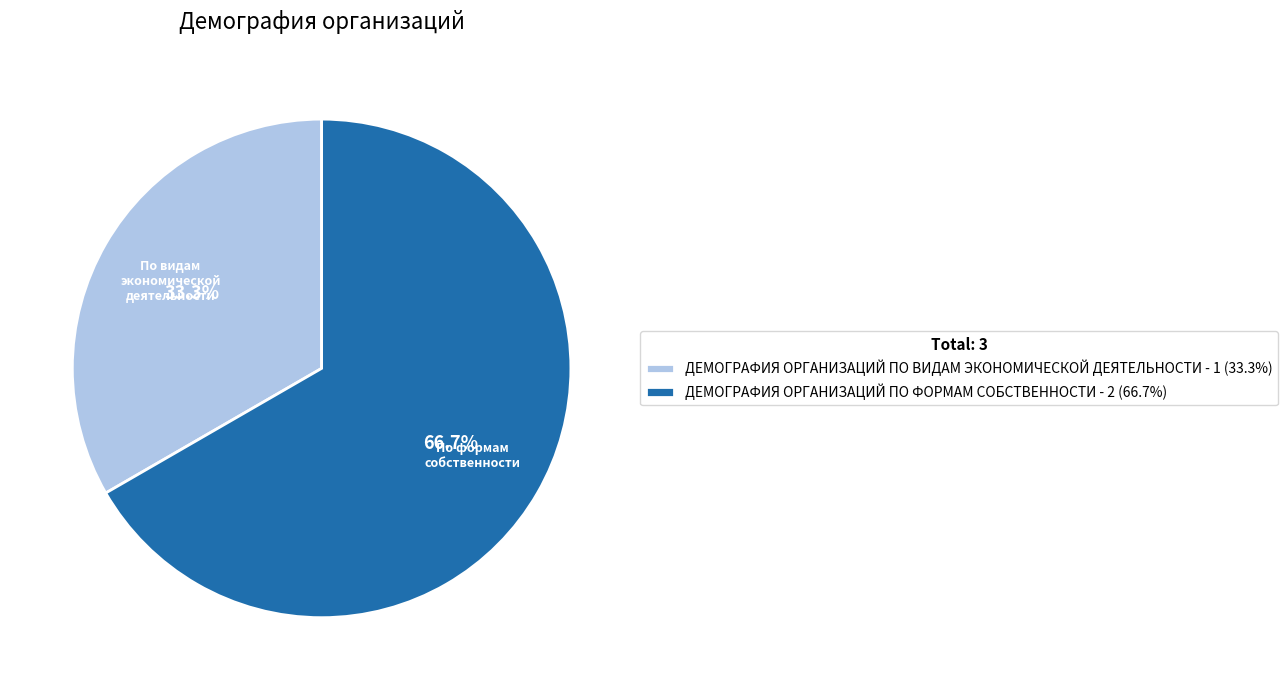

Does ДЕМОГРАФИЯ ОРГАНИЗАЦИЙ ПО ФОРМАМ СОБСТВЕННОСТИ account for over 50% of the chart?

Yes